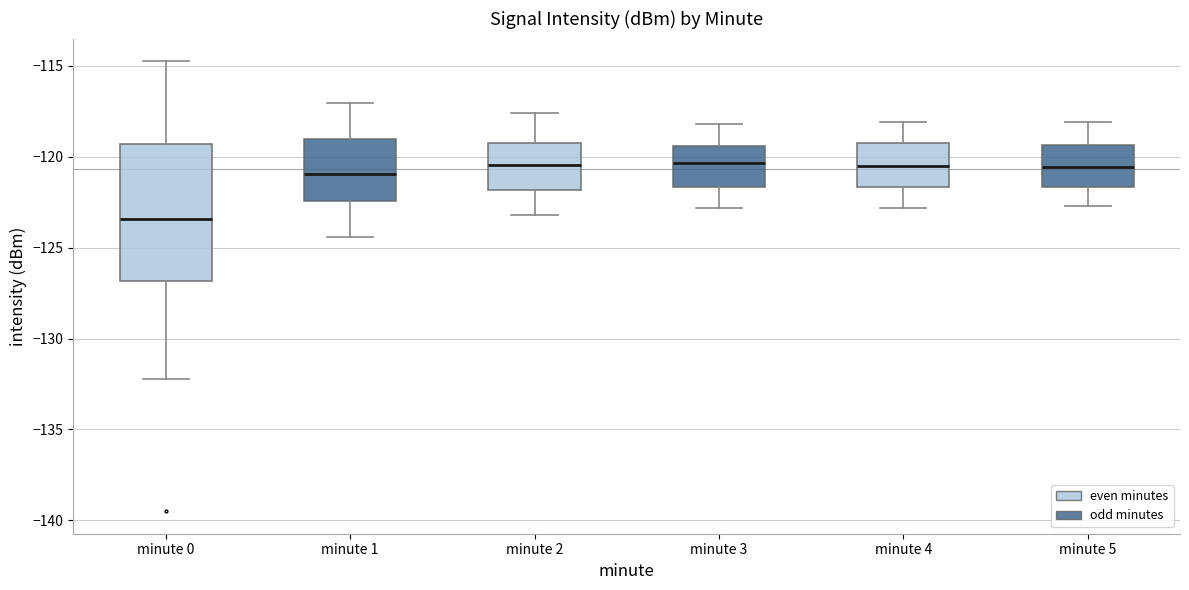

Comparing the boxes themselves (not the whiskers), which one is the tallest?

minute 0